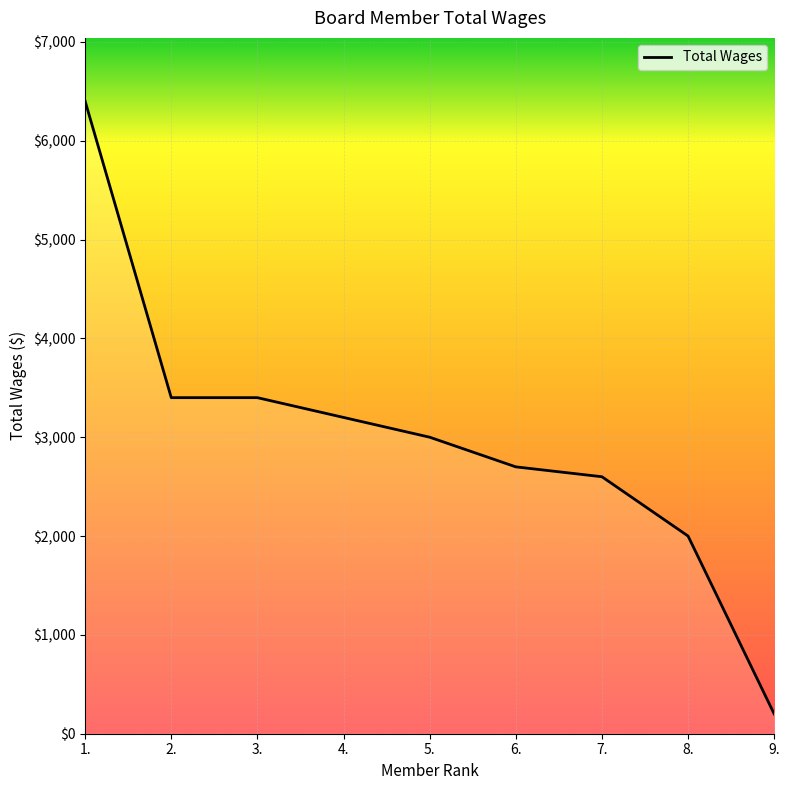

What is the difference between the values at 1. and 7.?

3800